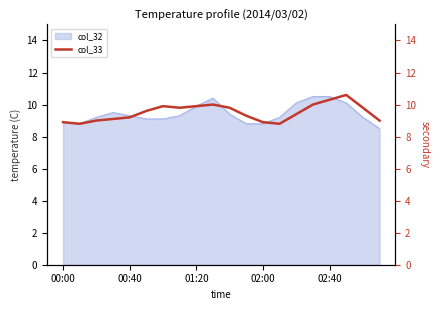

The col_32 series shows 8.8 at 02:00. True or false?

True